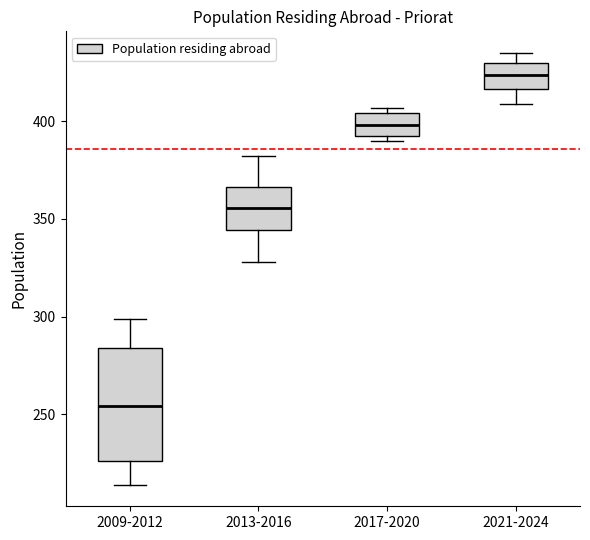

Where does the lower whisker of the box for 2013-2016 end on the y-axis? The values are not printed on the chart, so give them approximately, as read against the axis.

330